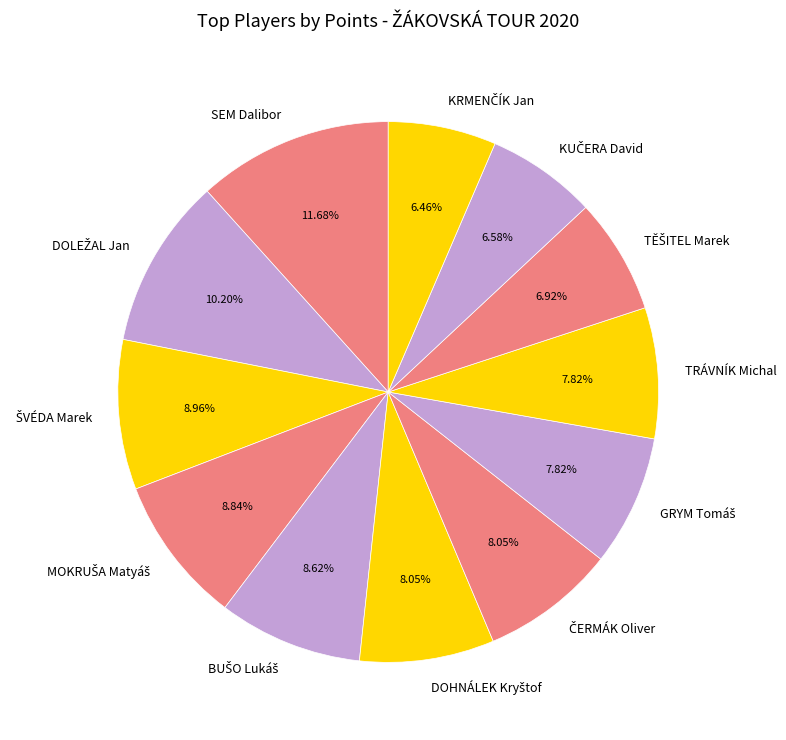

Which category has the biggest portion of the pie?

SEM Dalibor